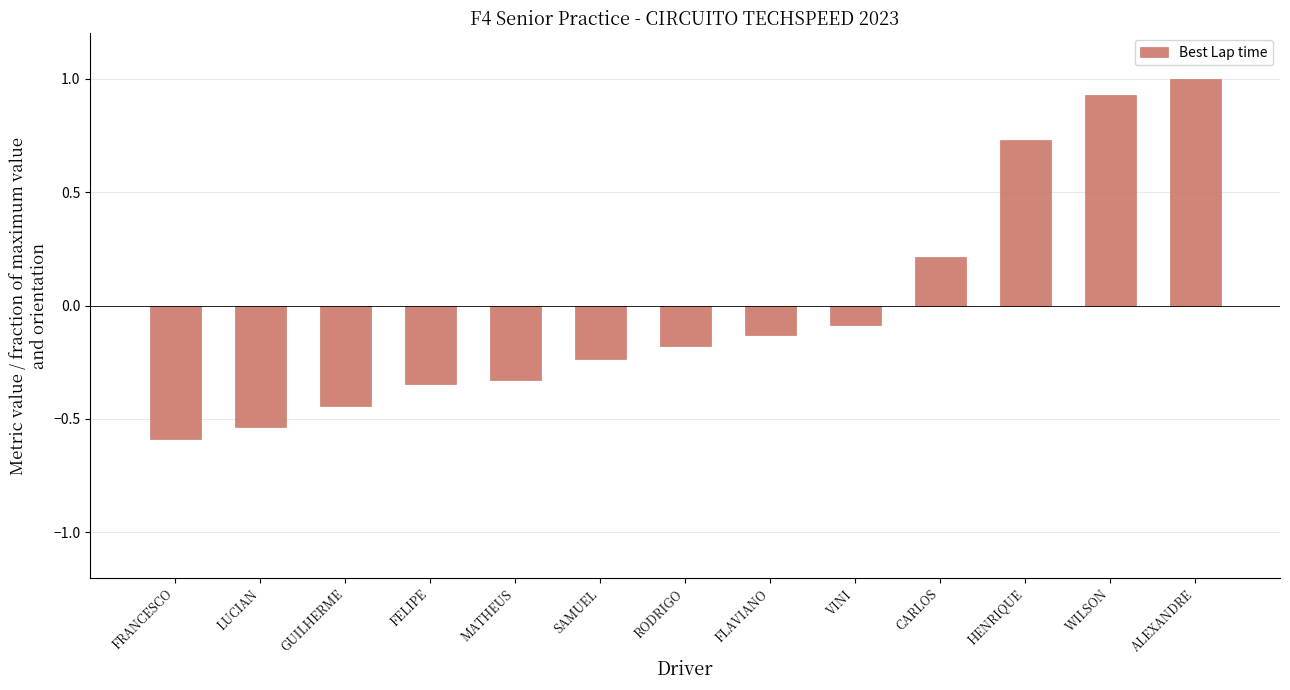

What is the maximum value shown in the chart?

1.0